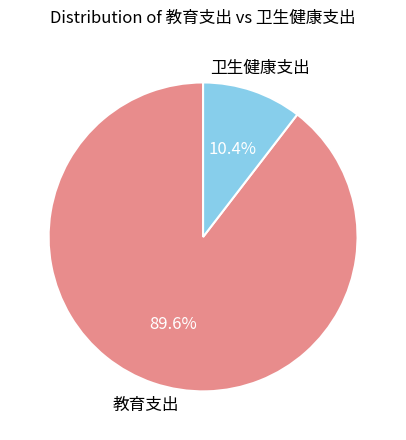

Count the number of slices in the pie.

2